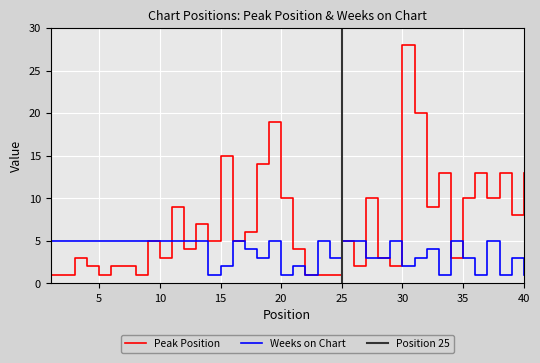

Which category has the highest value in the Peak Position series?

30